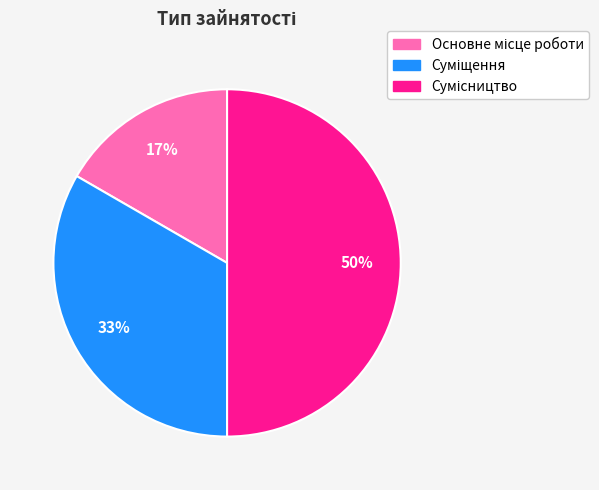

To the nearest percent, what is the difference between the largest and smallest slice percentages?

33%